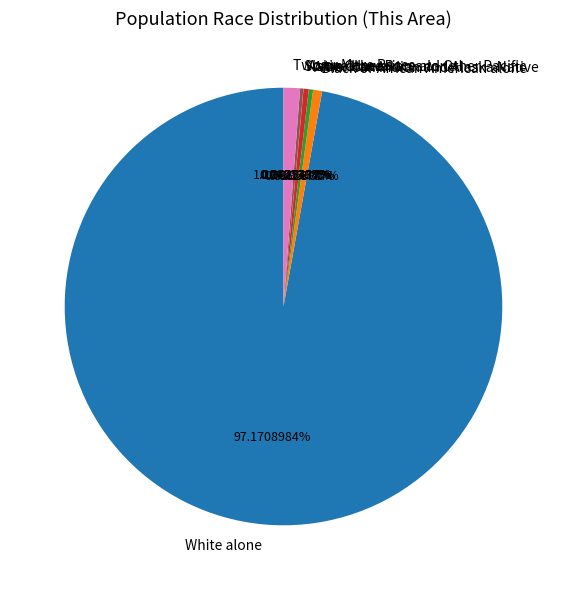

Which category accounts for the majority?

White alone